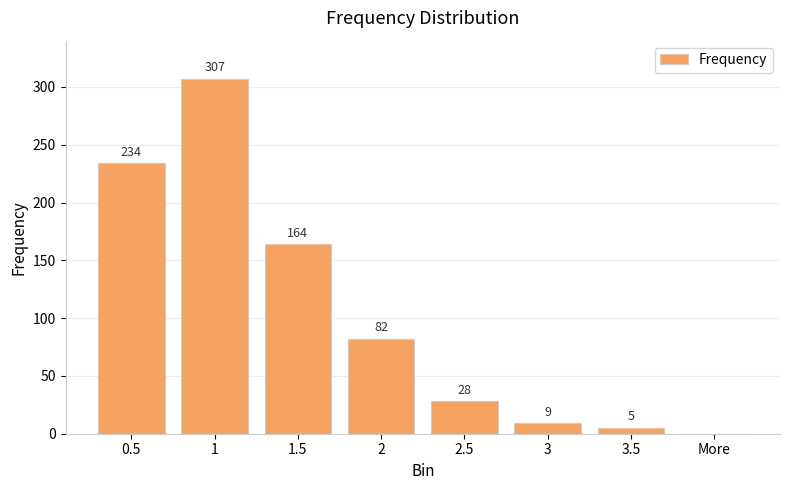

What is the average value?

104